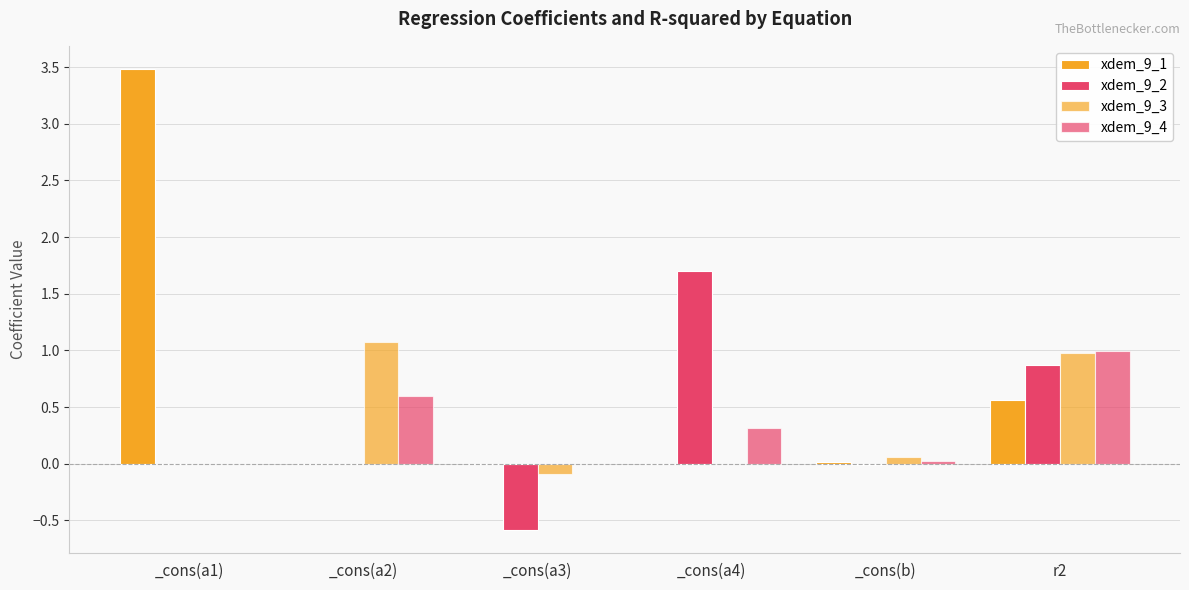

Which has a higher value, _cons(a1) or _cons(b)?

_cons(a1)